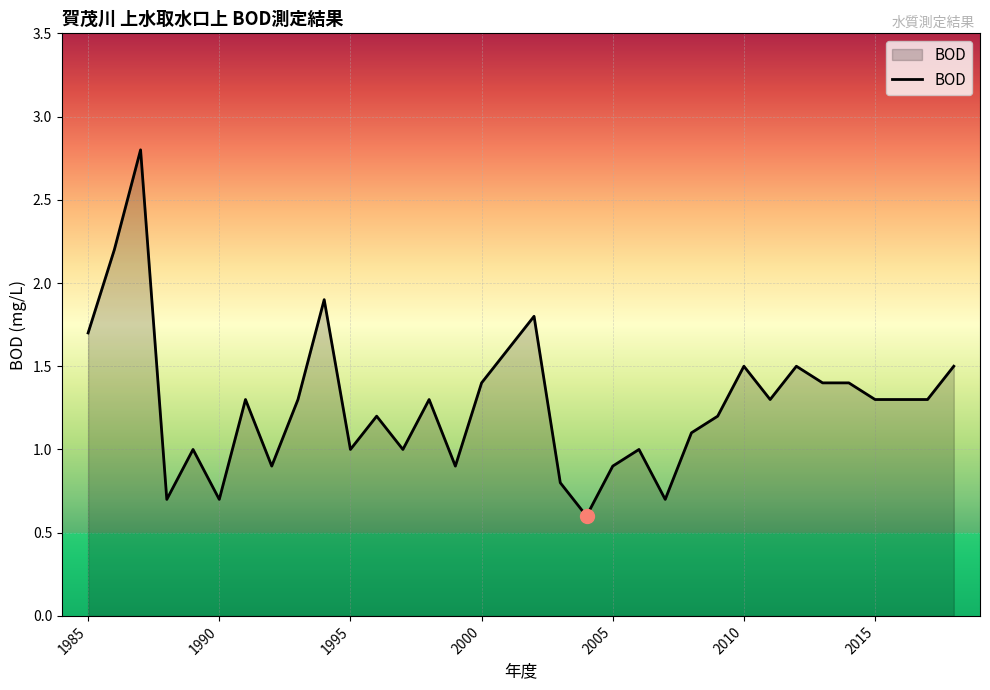

What is the minimum value shown in the chart?

0.6